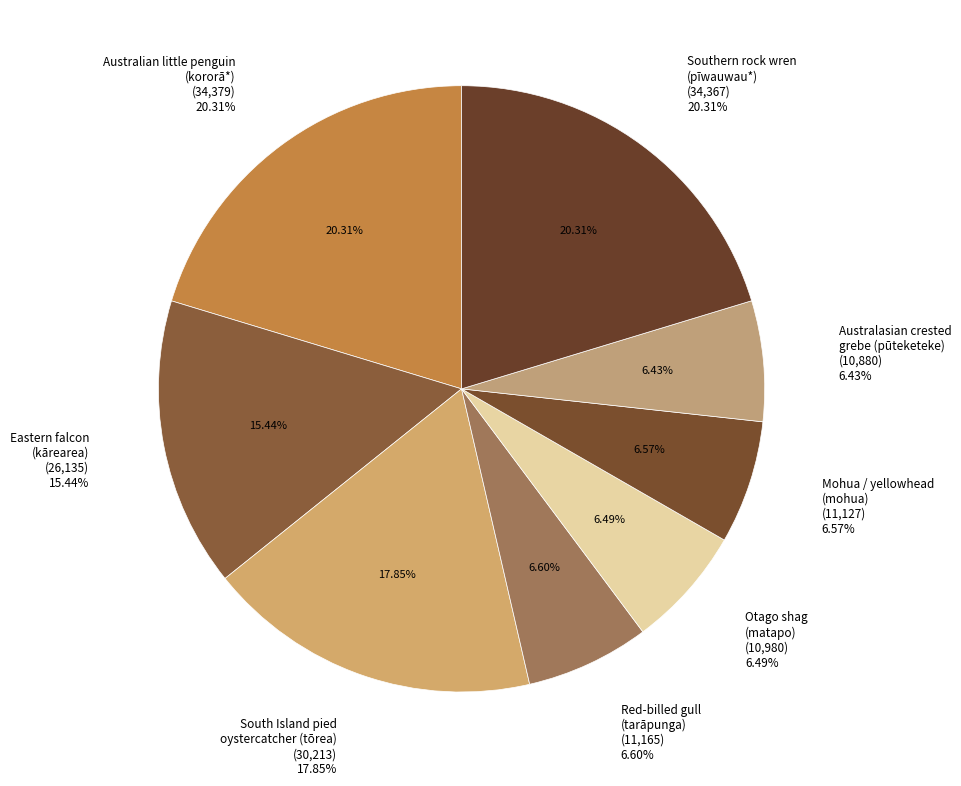

Does Eastern falcon
(kārearea) represent more than half of the total?

No